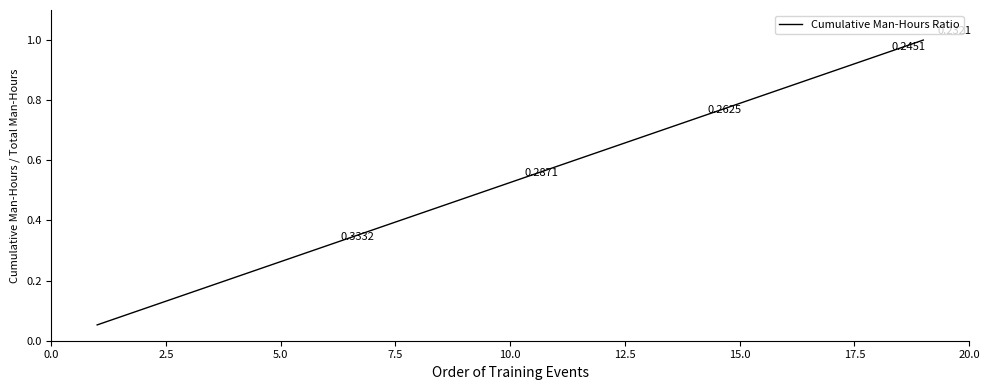

Does the chart display data point markers on the line(s)?

No